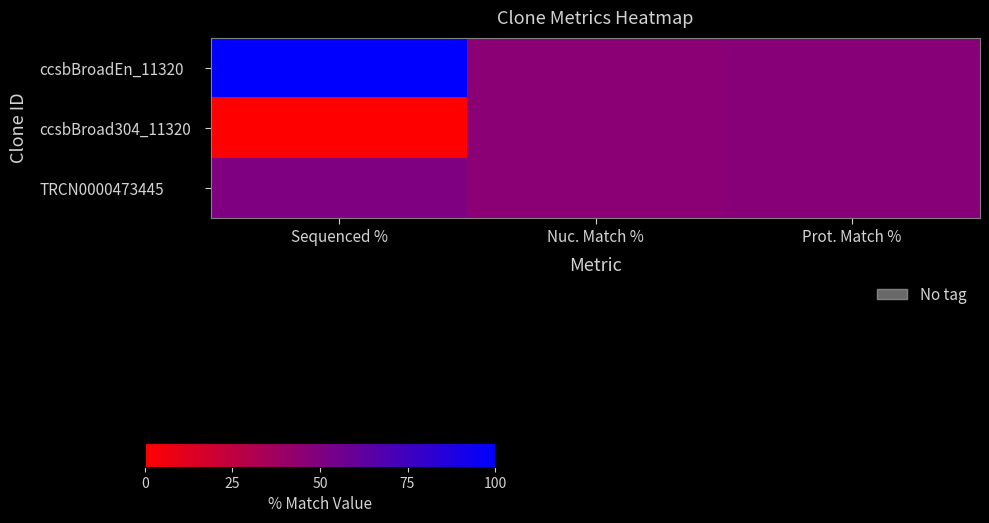

Which series has the widest spread of values?

ccsbBroadEn_11320